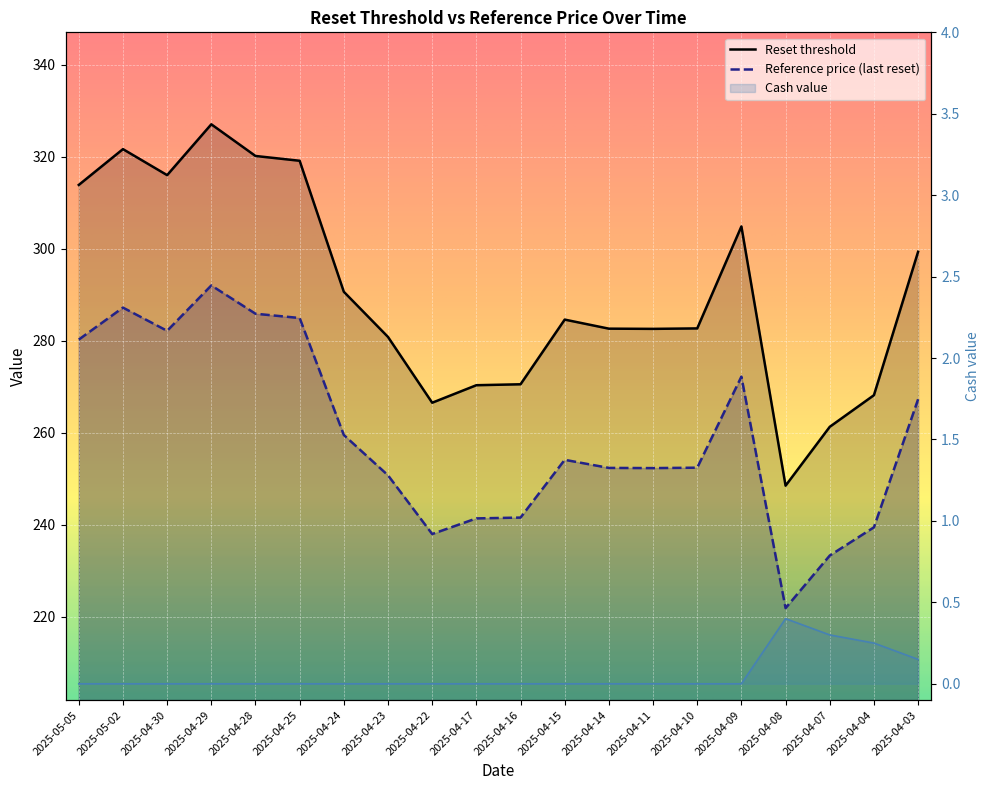

Is it true that Reset threshold equals 268.2 at 2025-04-04?

True